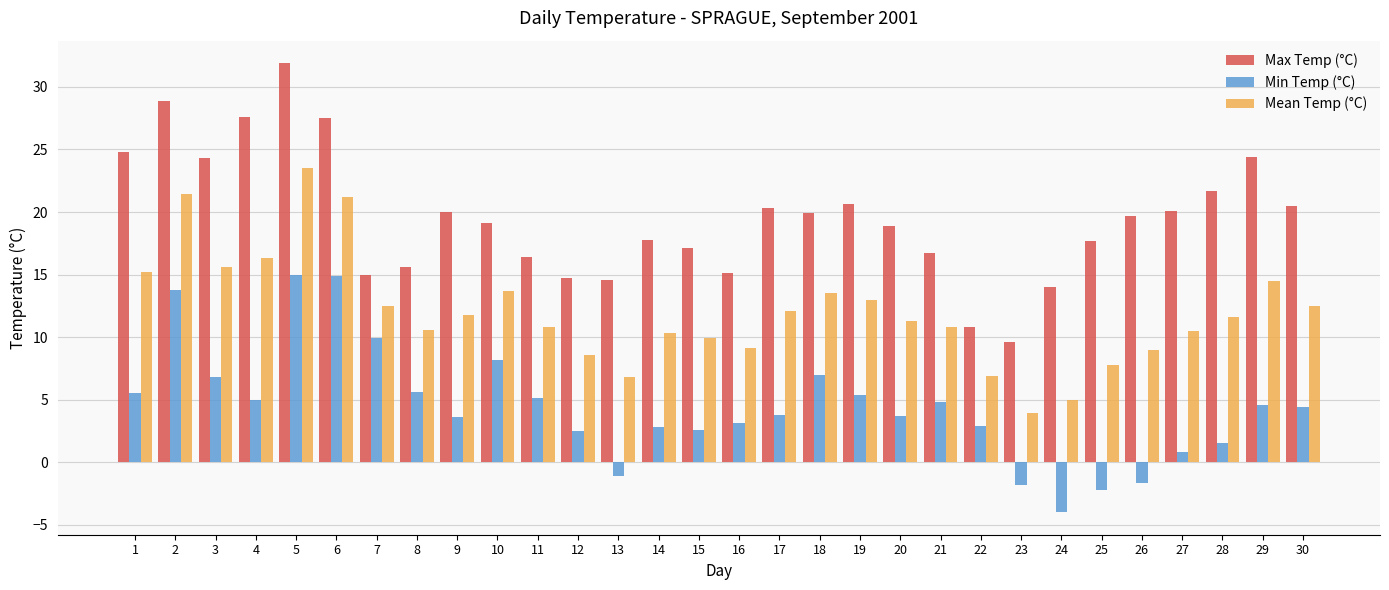

What is the value of the Min Temp (°C) bar at the 22nd from the left?

2.9